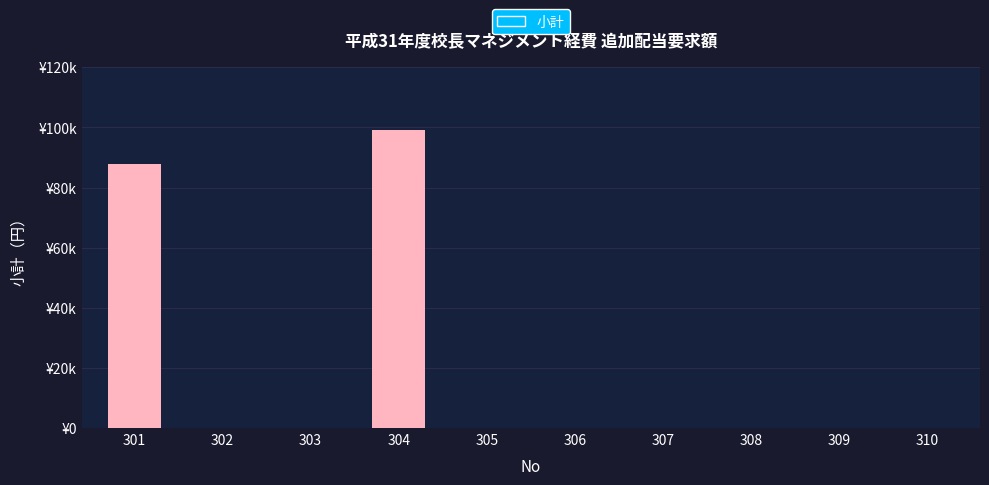

Where is the data nearest to the value 49500?

301